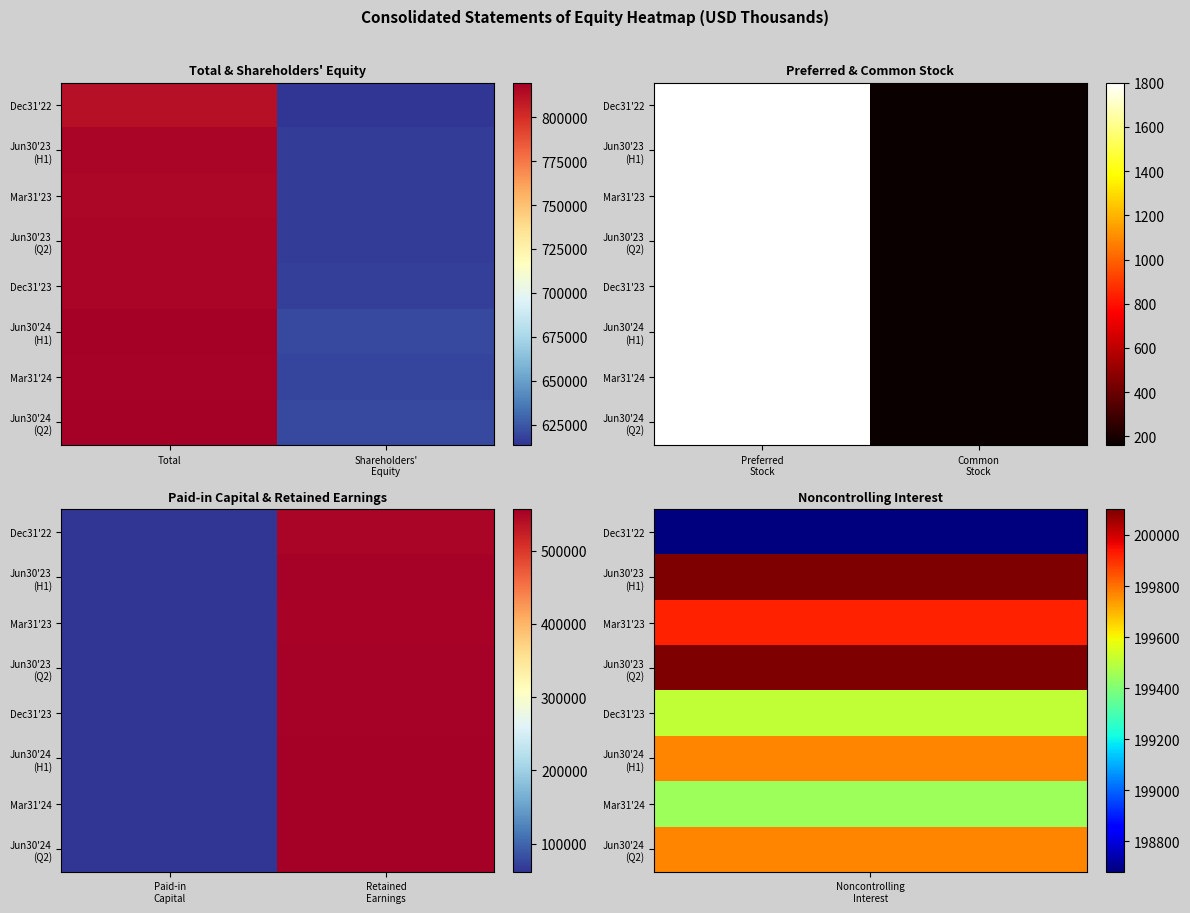

How many data points in Dec31'22 are less than 549434?

1